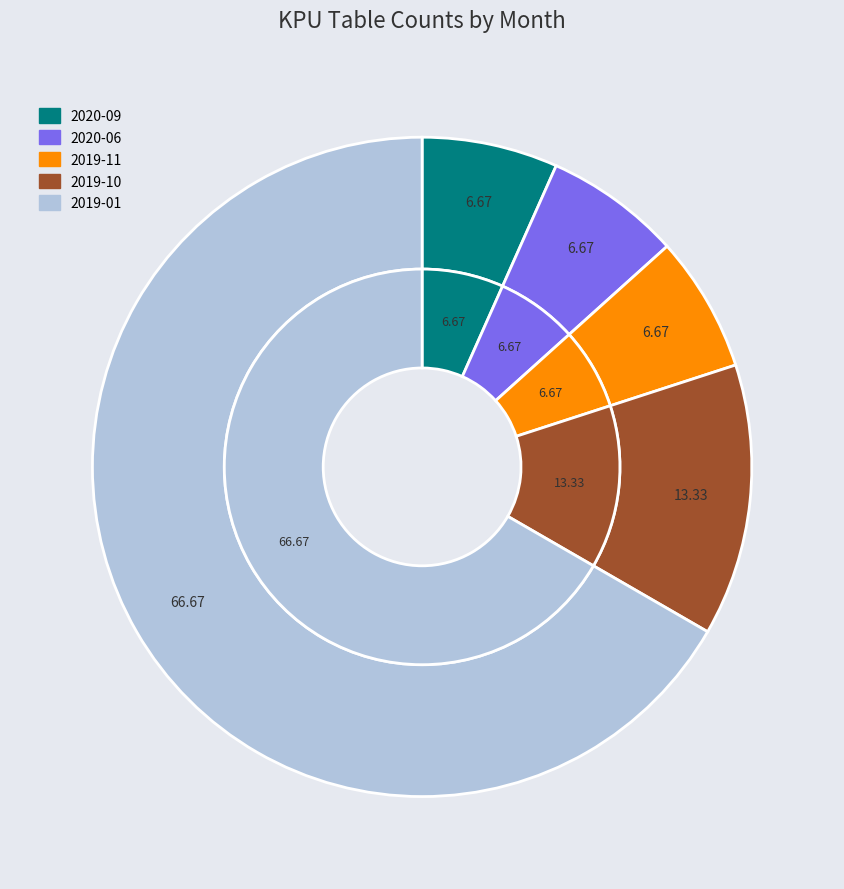

To the nearest percent, what is the difference between the largest and smallest slice percentages?

60%